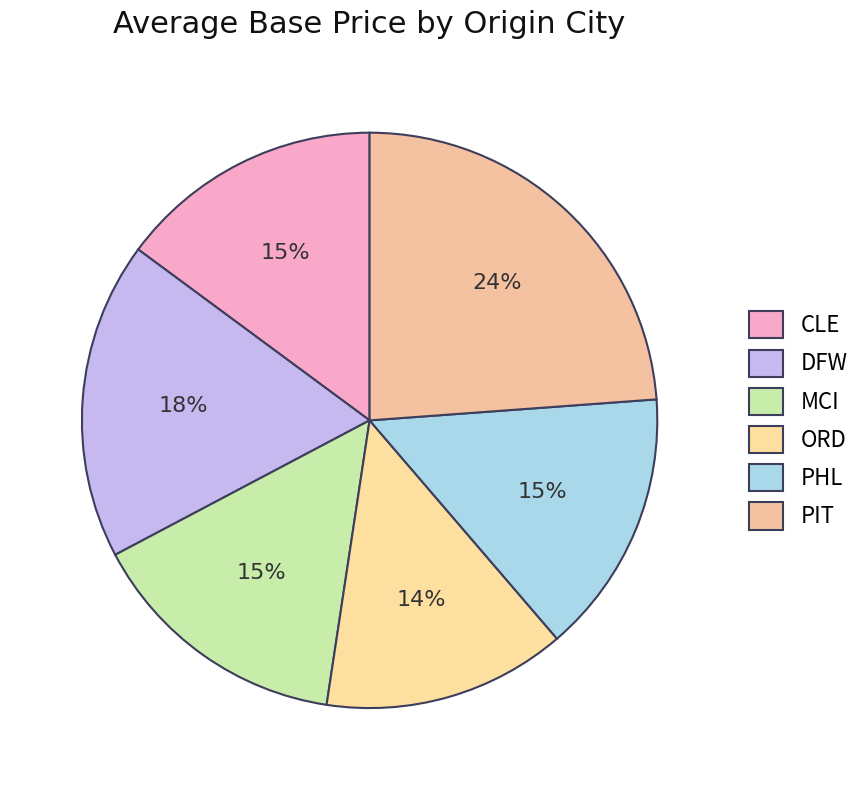

True or false: PIT accounts for 35% of the total.

False